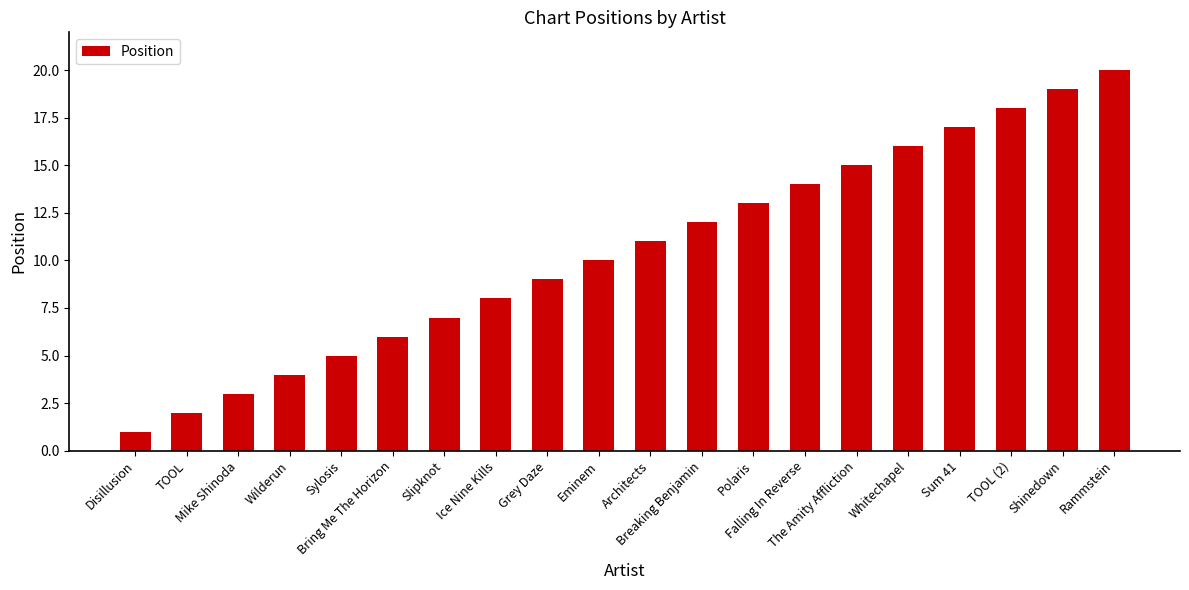

What is the change in value from Mike Shinoda to TOOL (2)?

+15